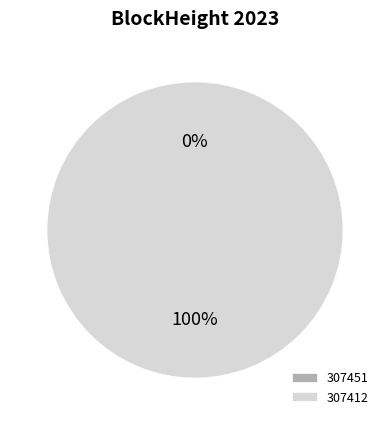

How many slices are in this pie chart?

2